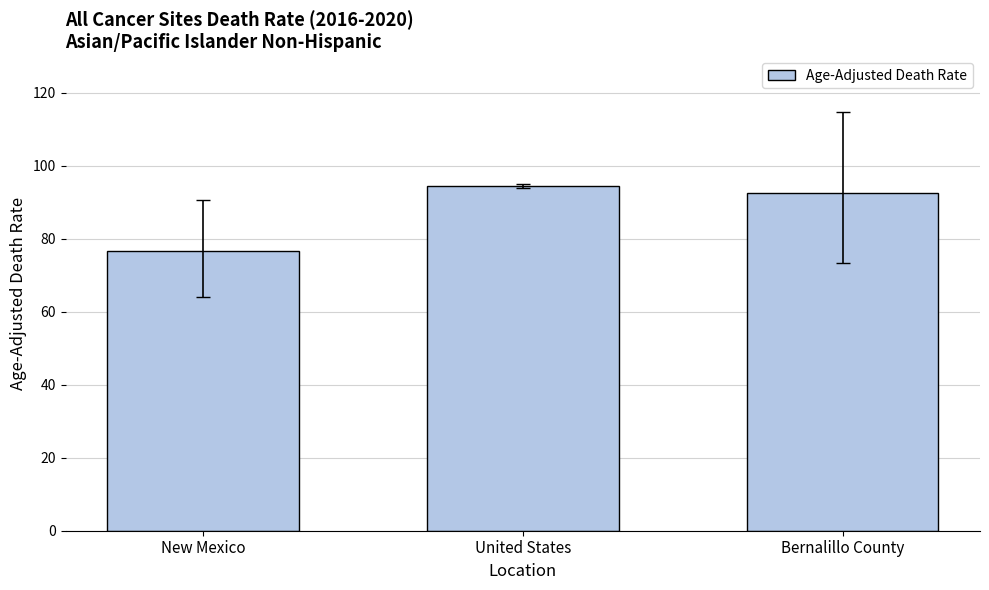

Reading left to right, what are all the values shown in this chart?

New Mexico=76.5	United States=94.5	Bernalillo County=92.4